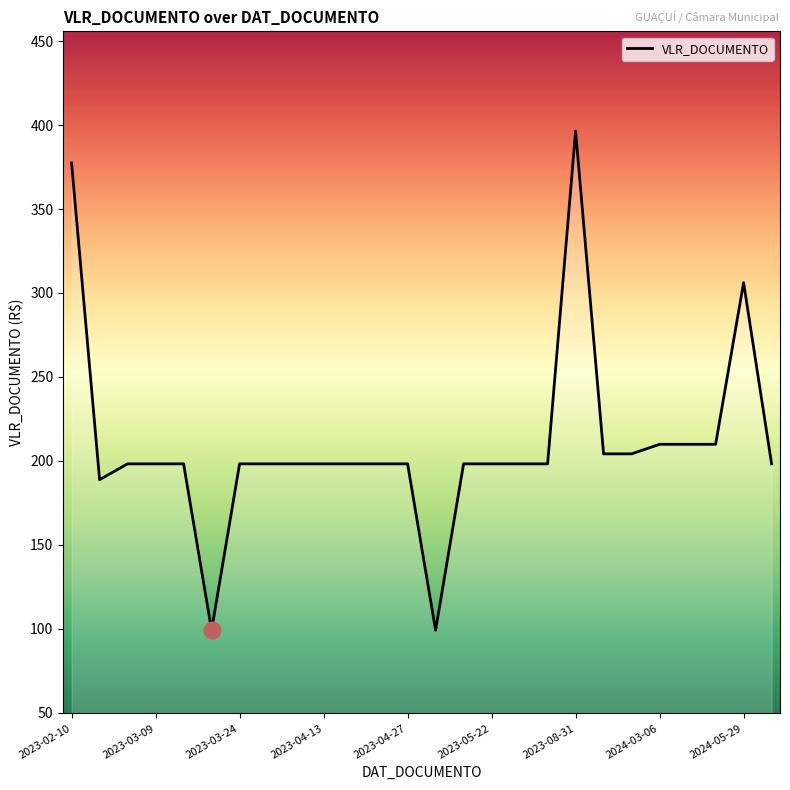

What is the smallest value displayed?

99.1